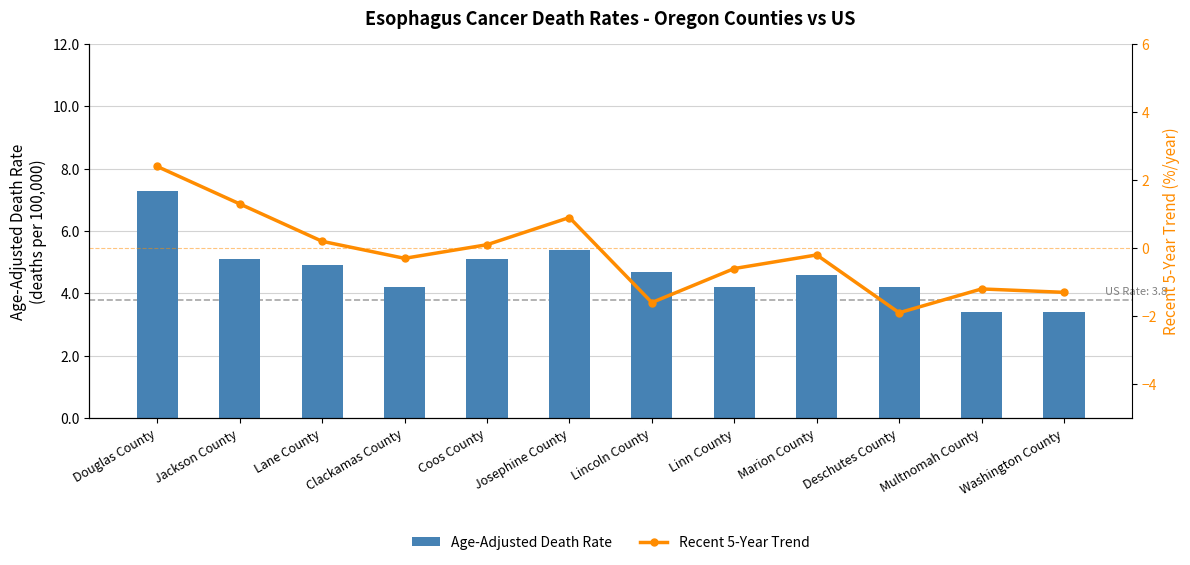

At which category is the sum across all series the highest?

Douglas County